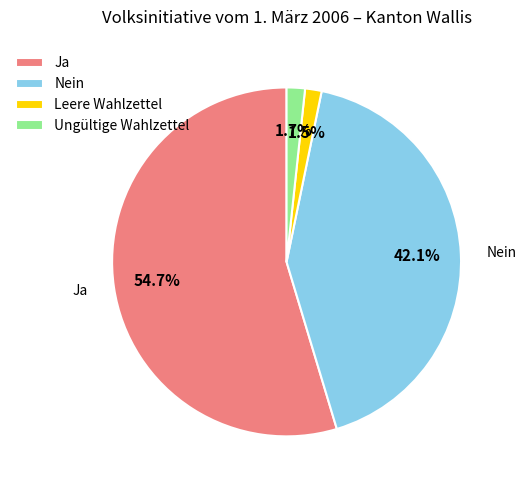

How many segments does this pie chart have?

4